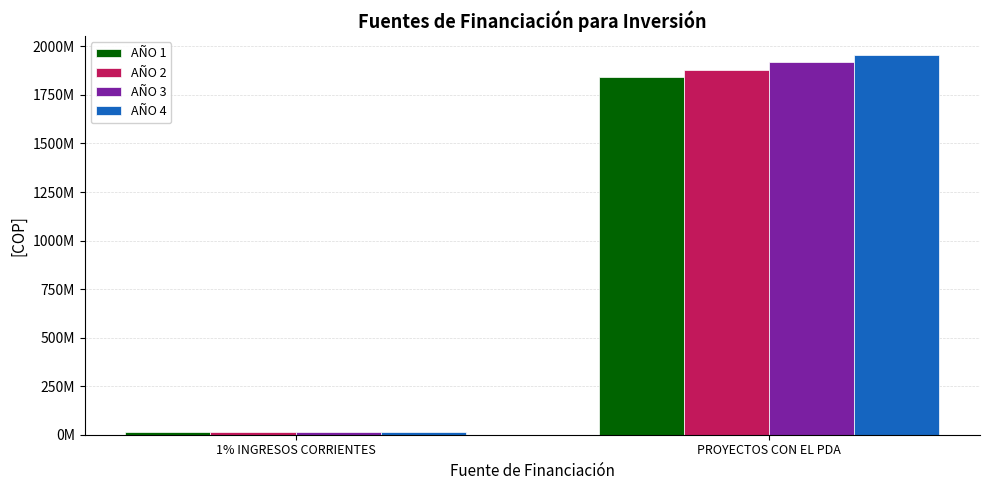

What is the label of the 2nd bar from the left?

PROYECTOS CON EL PDA